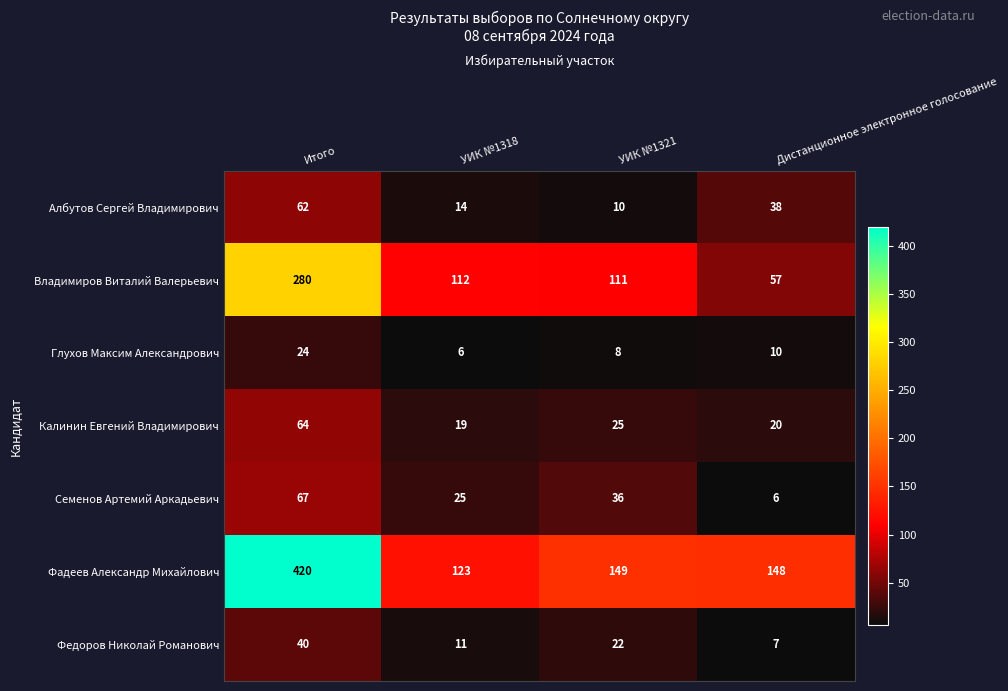

At which label is Федоров Николай Романович closest to 23?

УИК №1321